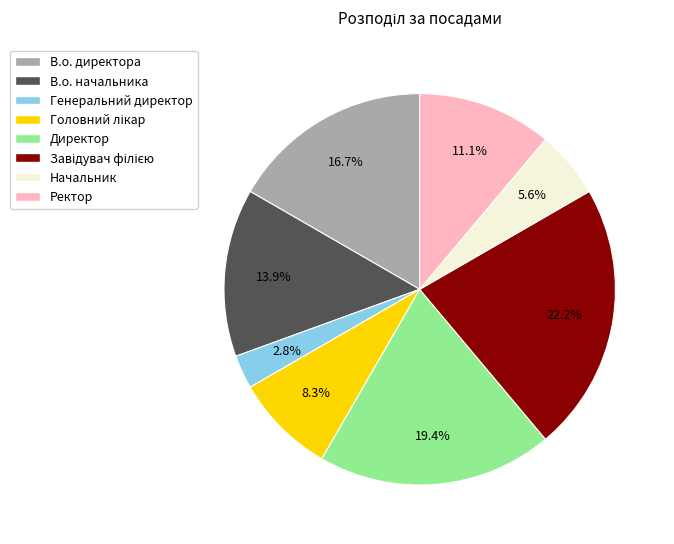

True or false: Ректор accounts for 11% of the total.

True